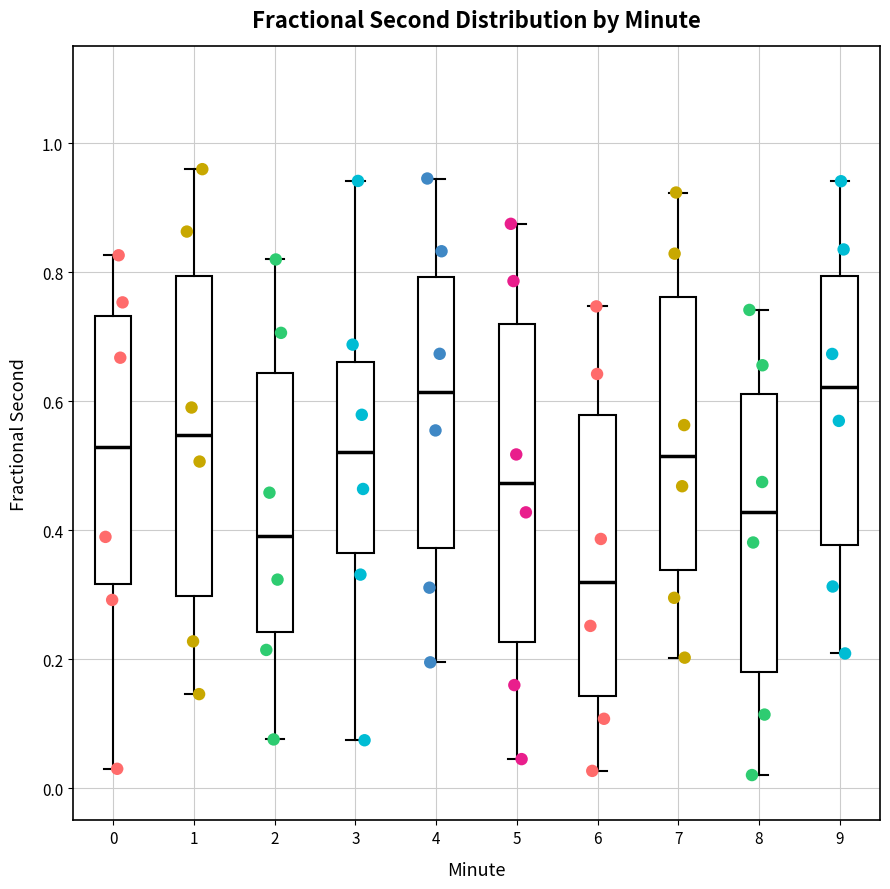

Reading left to right, read every box against the y-axis: the position of its median line, the range the box covers, and the ends of its whiskers. The values are not printed on the chart, so give them approximately, as read against the axis.

0: median 0.52, box 0.32 to 0.74, whiskers 0.02 to 0.82
1: median 0.54, box 0.30 to 0.80, whiskers 0.14 to 0.96
2: median 0.40, box 0.24 to 0.64, whiskers 0.08 to 0.82
3: median 0.52, box 0.36 to 0.66, whiskers 0.08 to 0.94
4: median 0.62, box 0.38 to 0.80, whiskers 0.20 to 0.94
5: median 0.48, box 0.22 to 0.72, whiskers 0.04 to 0.88
6: median 0.32, box 0.14 to 0.58, whiskers 0.02 to 0.74
7: median 0.52, box 0.34 to 0.76, whiskers 0.20 to 0.92
8: median 0.42, box 0.18 to 0.62, whiskers 0.02 to 0.74
9: median 0.62, box 0.38 to 0.80, whiskers 0.20 to 0.94